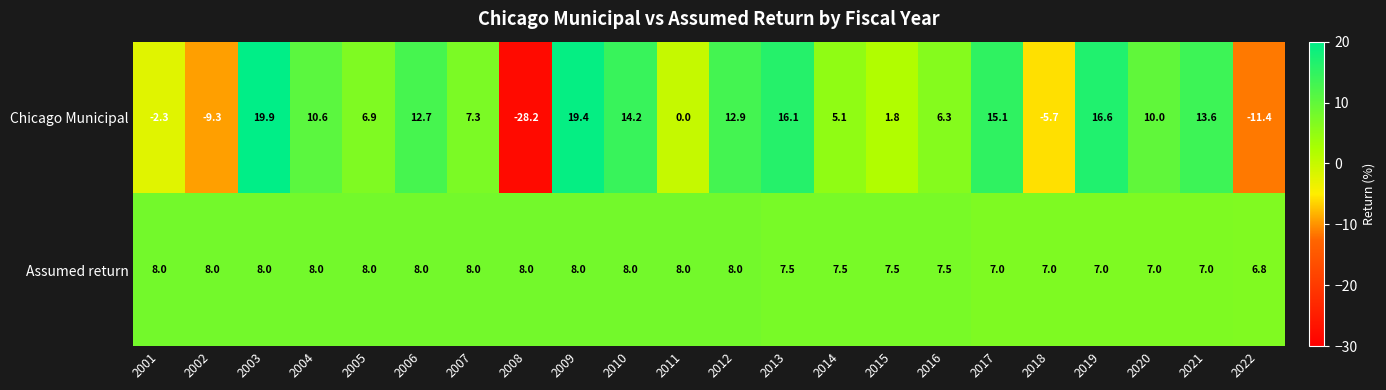

What is the sum of all Assumed return values?

167.8